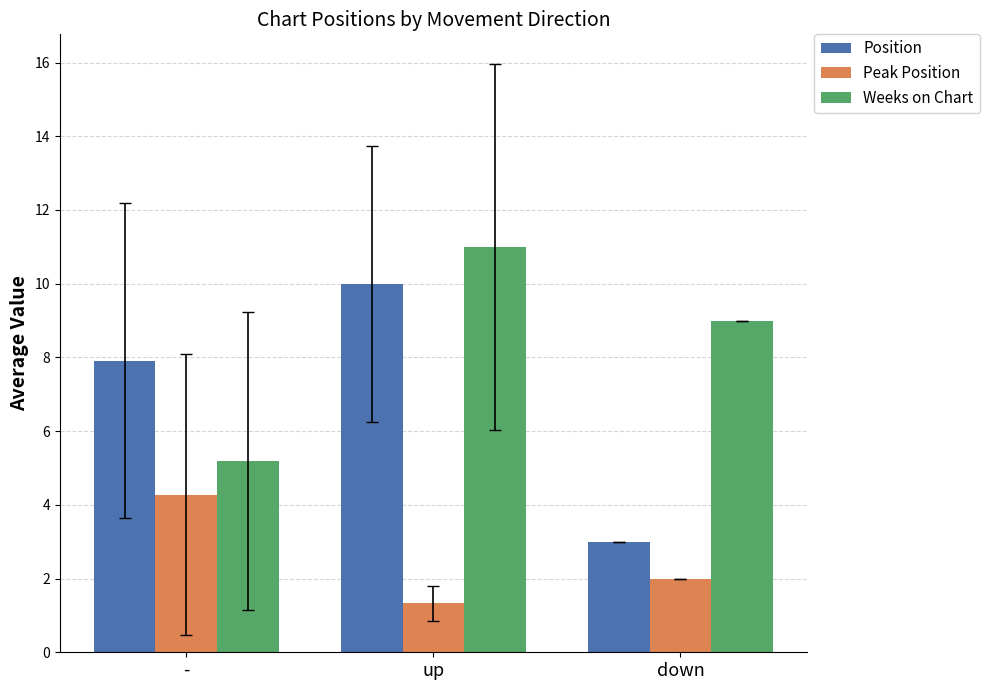

Rank the series by their average value, from highest to lowest.

Weeks on Chart, Position, Peak Position